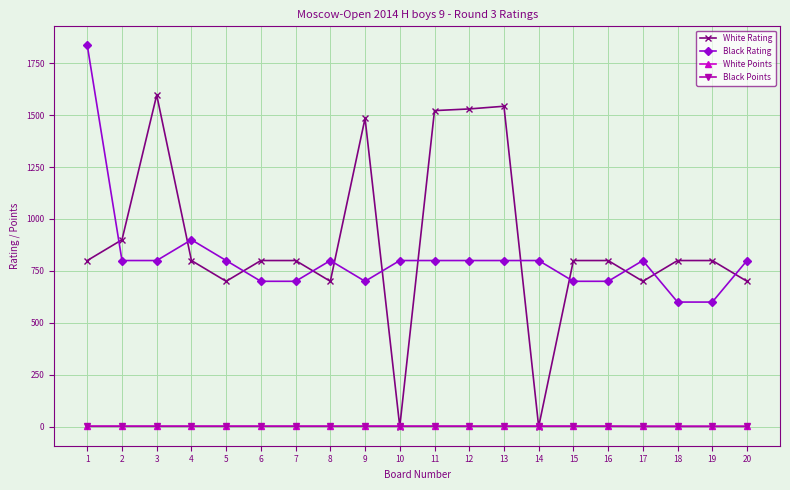

Is this an area chart (filled region under the line)?

No